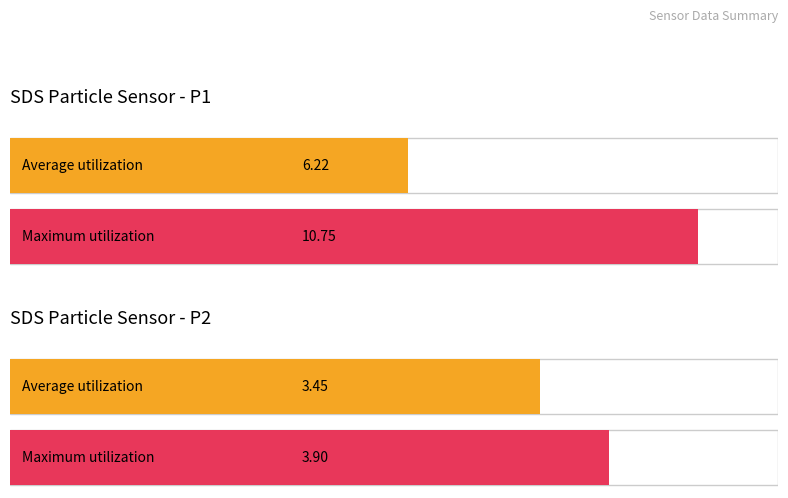

True or false: Average utilization has a value of 30305.8 at Max_cycle.

False